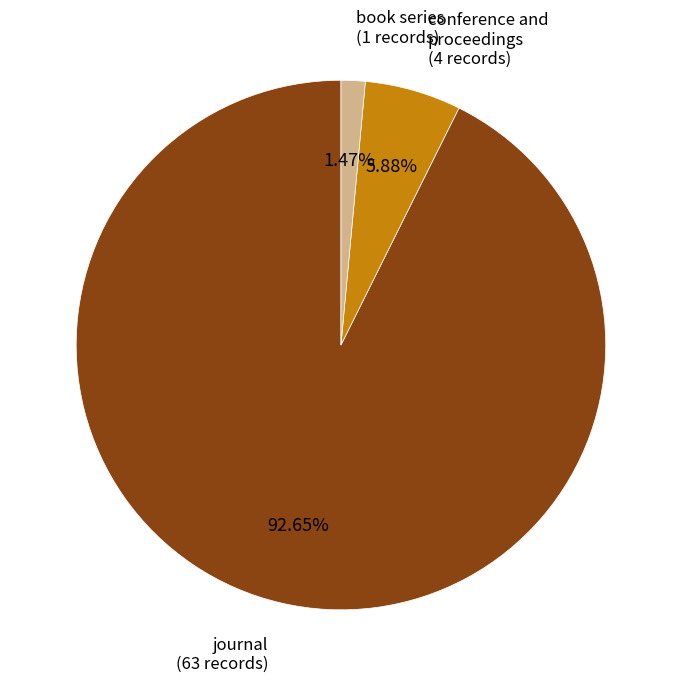

Is there a majority slice in this chart?

Yes